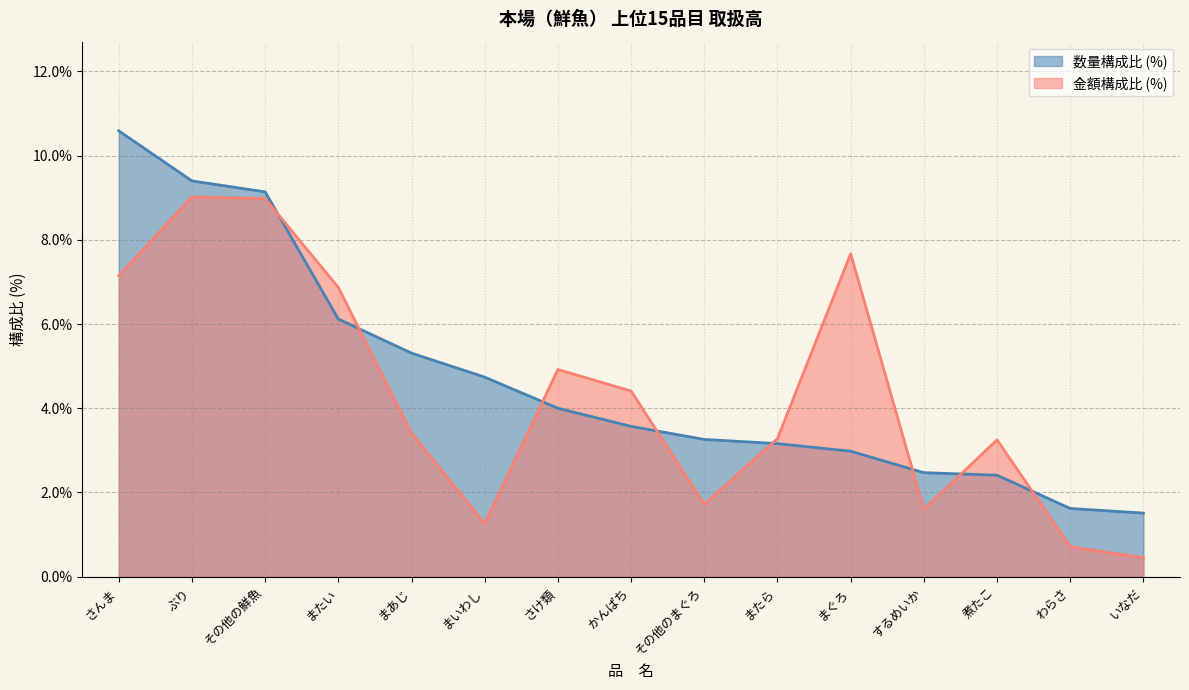

Is the value of 数　　量 at いなだ greater than the value of 金　　額 at かんぱち?

No